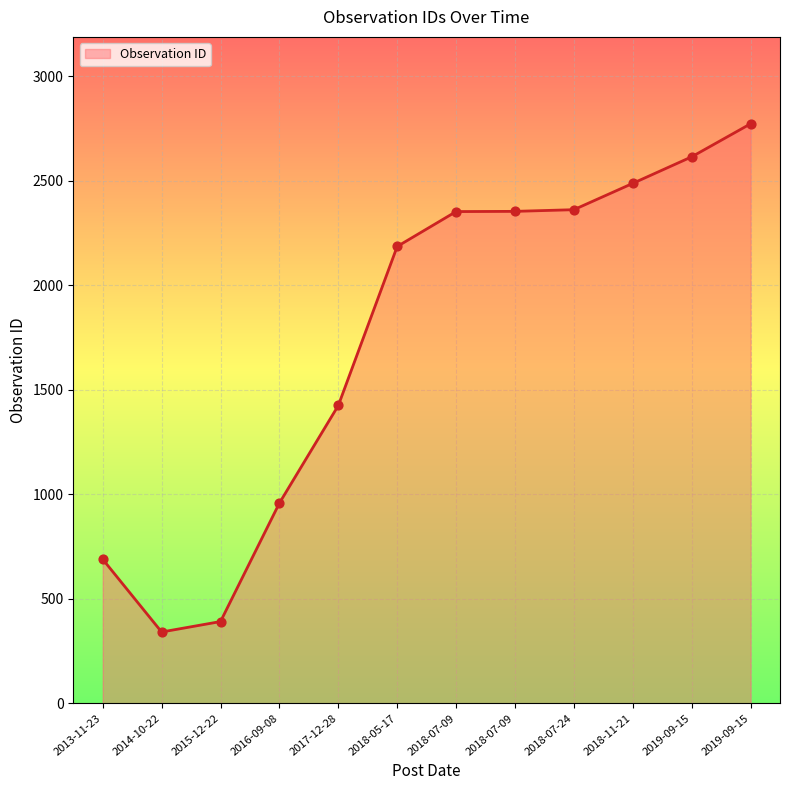

Approximately how many times larger is the value at 2018-07-09 compared to 2018-05-17?

1.1